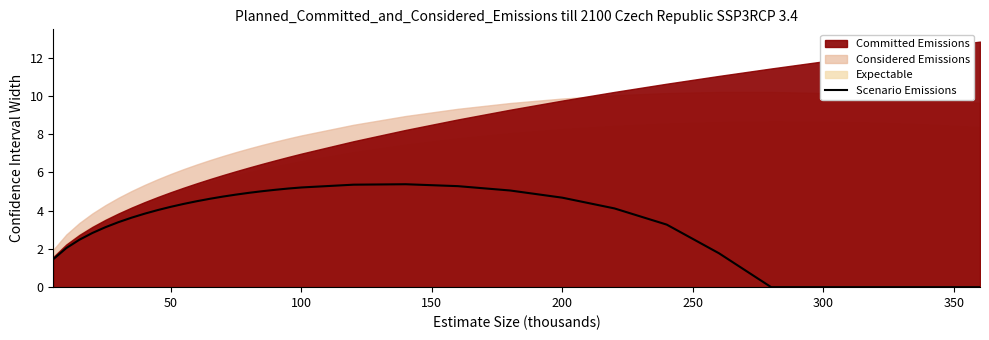

True or false: there are more than 2 points higher than both neighbors.

False